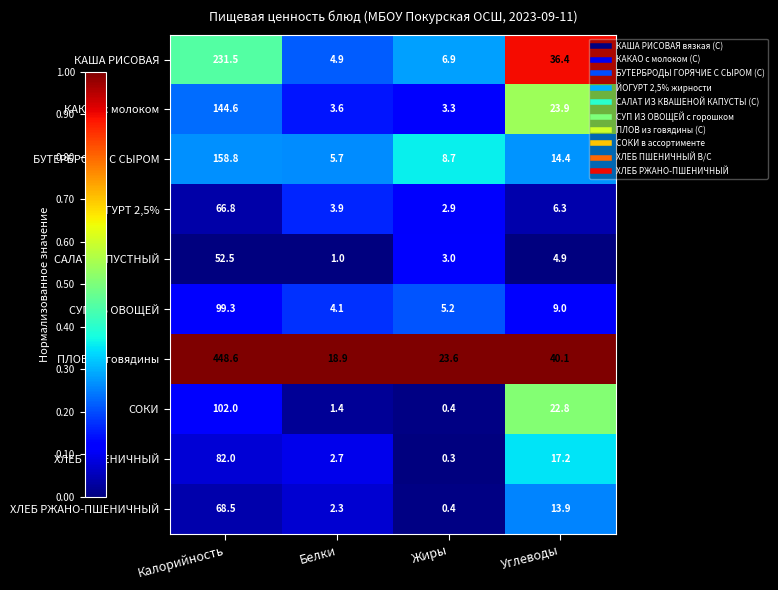

Rank the series by their maximum value, from highest to lowest.

ПЛОВ из говядины, КАША РИСОВАЯ, БУТЕРБРОДЫ С СЫРОМ, КАКАО с молоком, СОКИ, СУП ИЗ ОВОЩЕЙ, ХЛЕБ ПШЕНИЧНЫЙ, ХЛЕБ РЖАНО-ПШЕНИЧНЫЙ, ЙОГУРТ 2,5%, САЛАТ КАПУСТНЫЙ